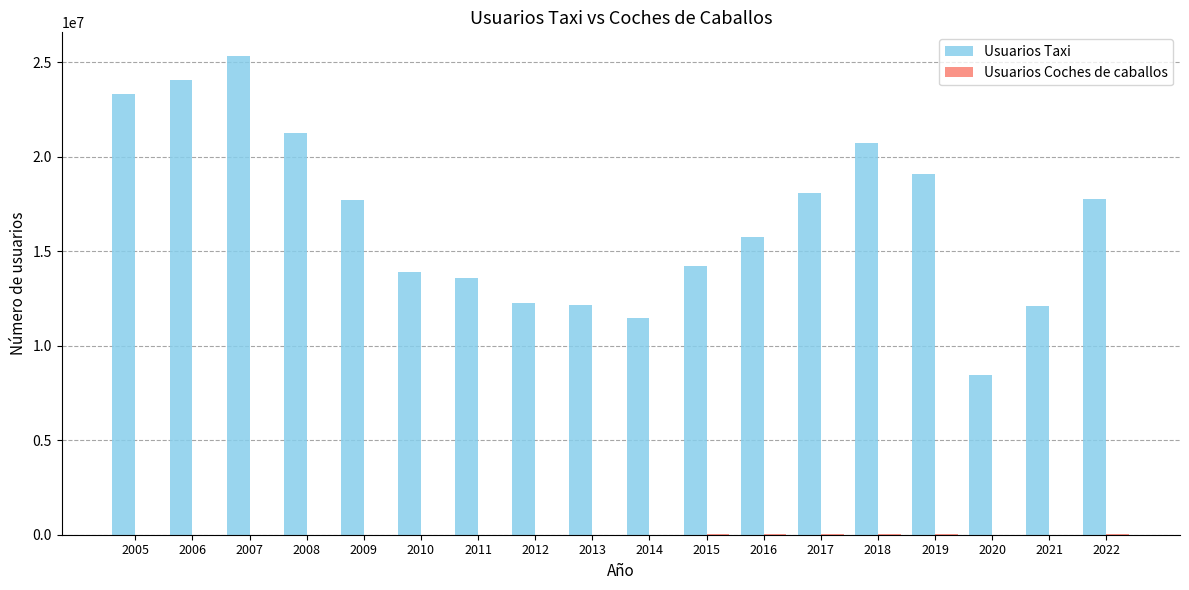

Are the bars grouped side by side (vs. stacked)?

Yes